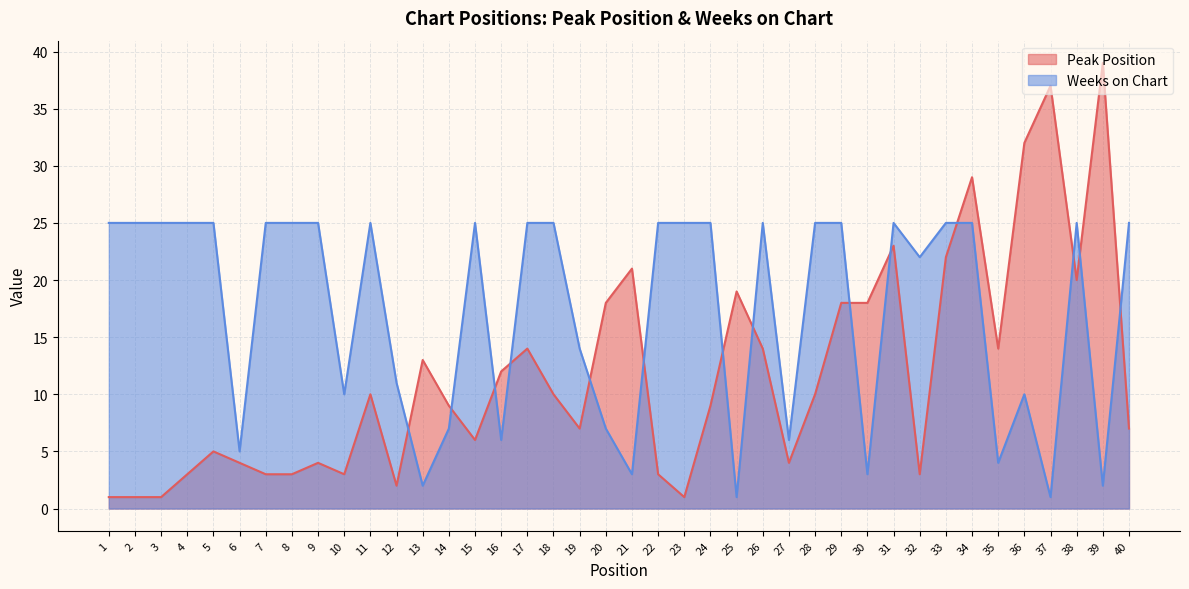

Which series has the largest total across all categories?

Weeks on Chart